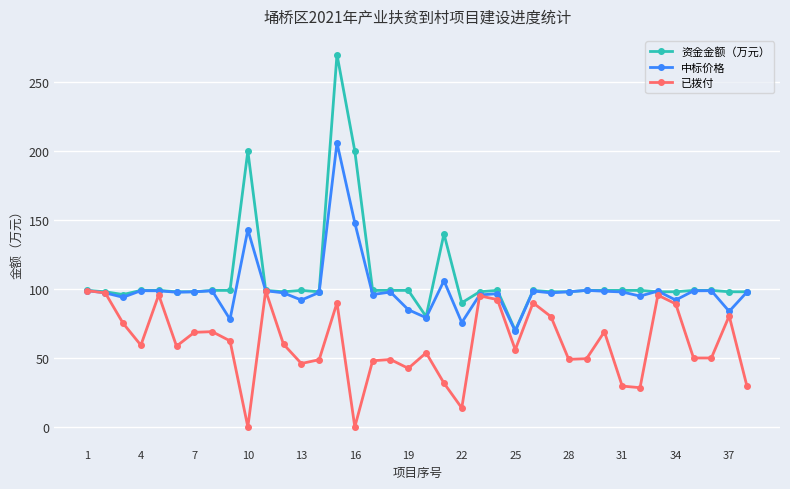

True or false: 已拨付 has more than 2 interior local peaks.

True